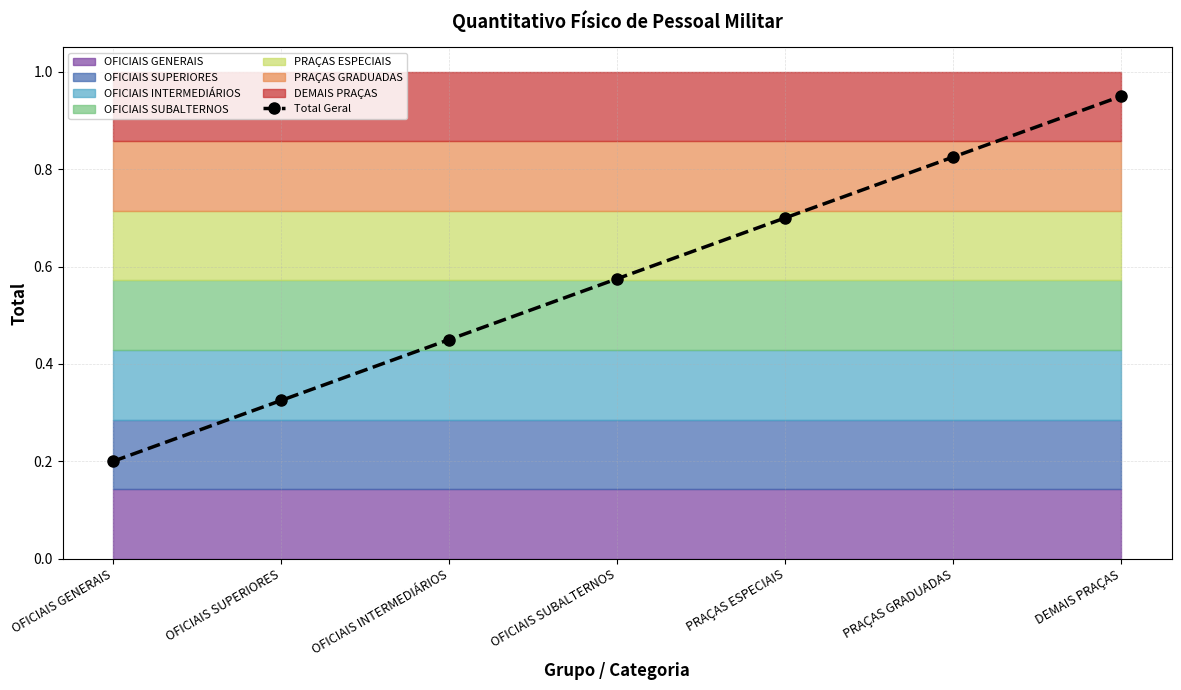

The chart shows a value of 0.7 at PRAÇAS ESPECIAIS. True or false?

True